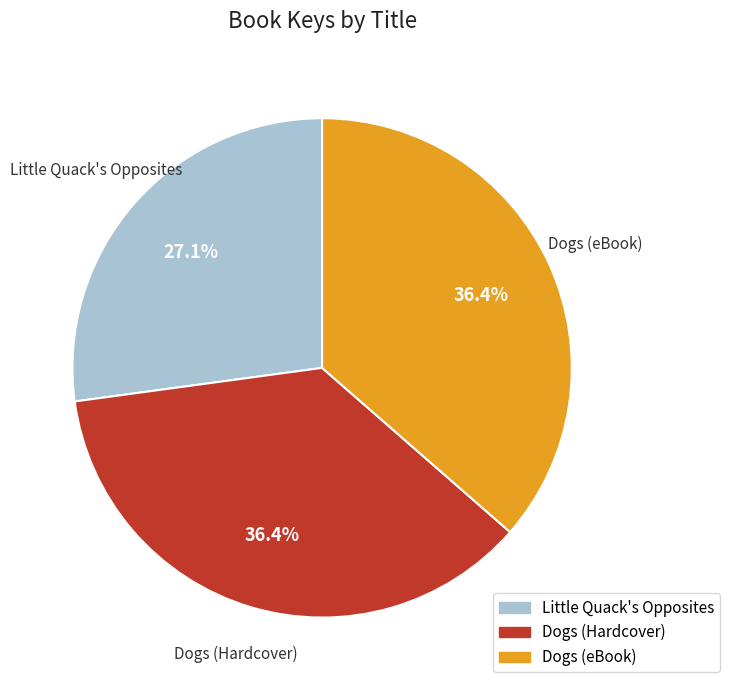

Is there a majority slice in this chart?

No